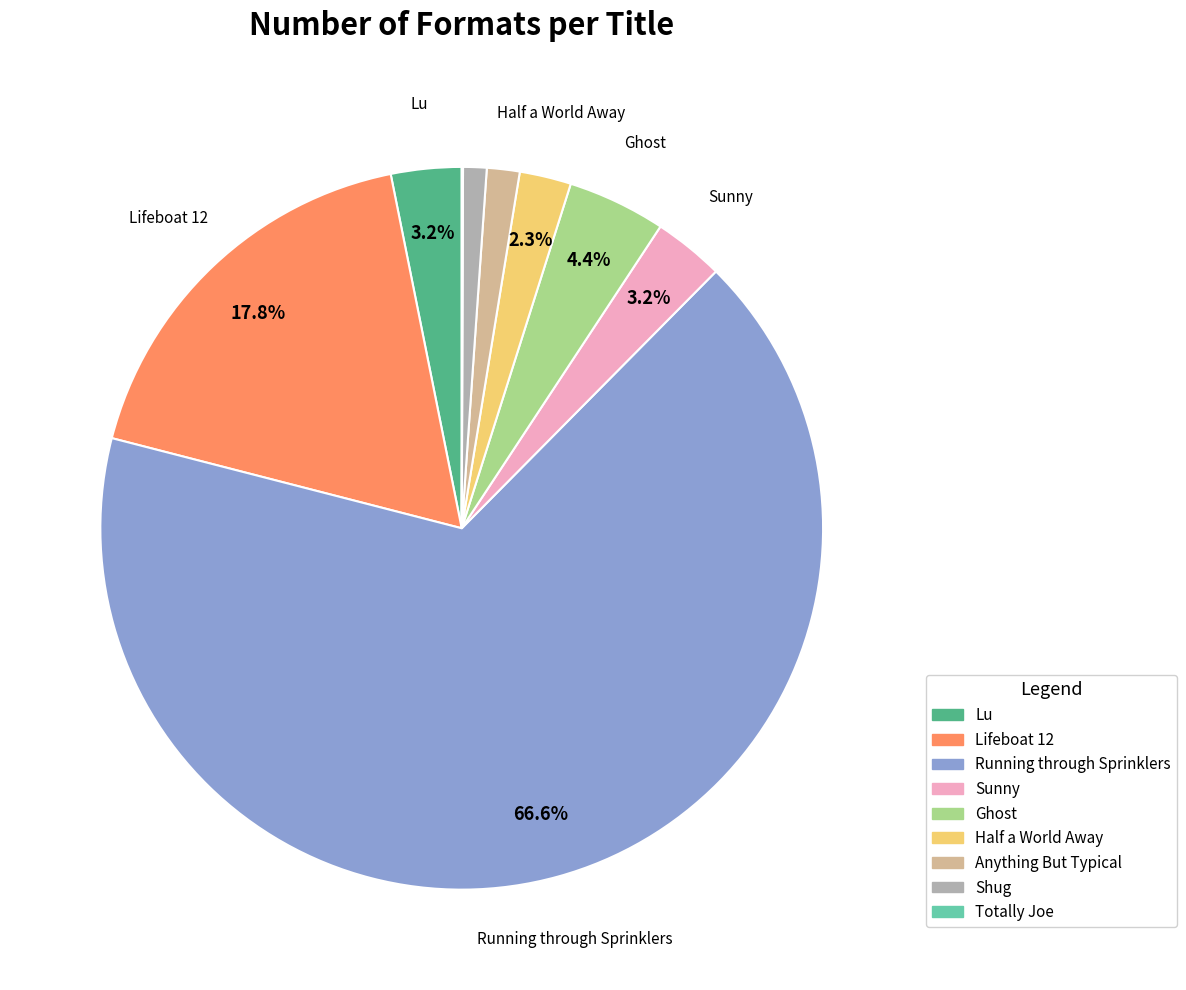

Does Anything But Typical represent more than half of the total?

No